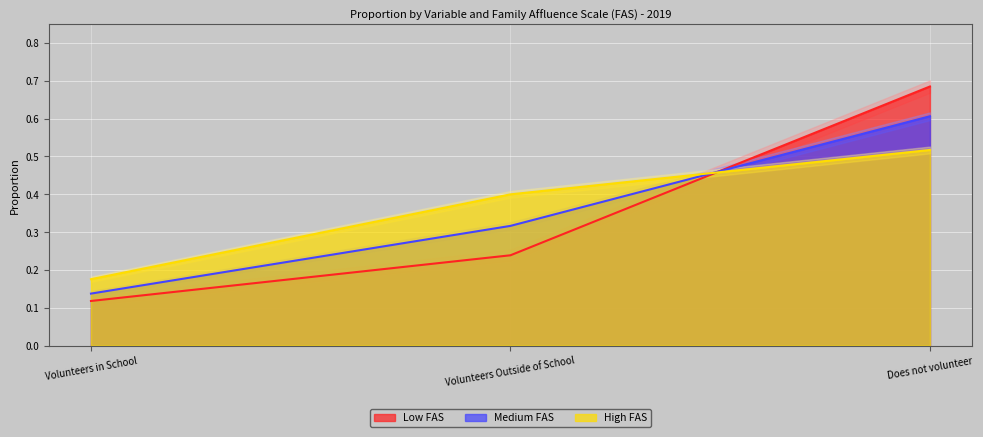

What is the greatest value displayed?

0.7